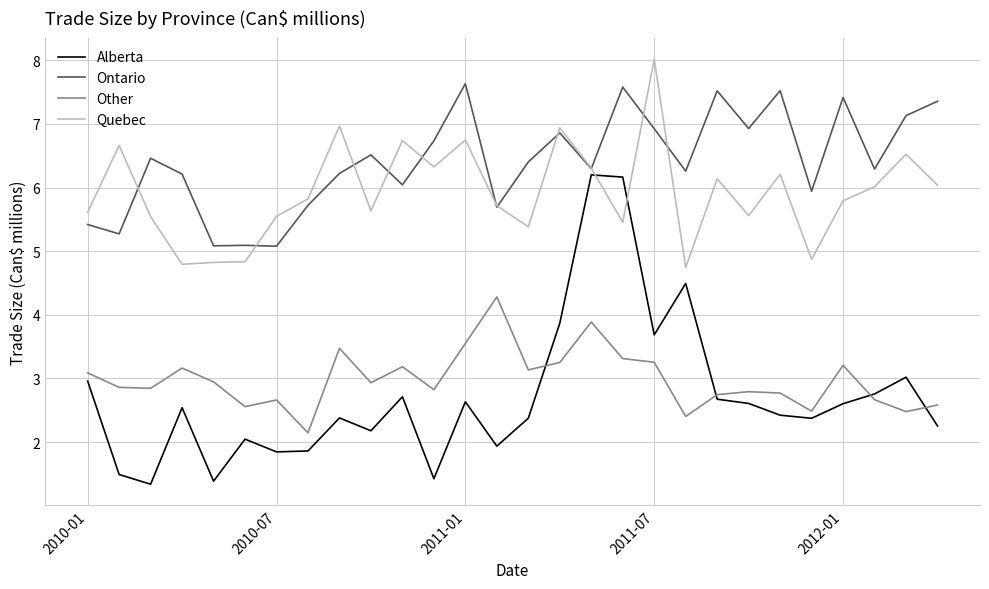

Which series has the largest range (max minus min)?

Alberta